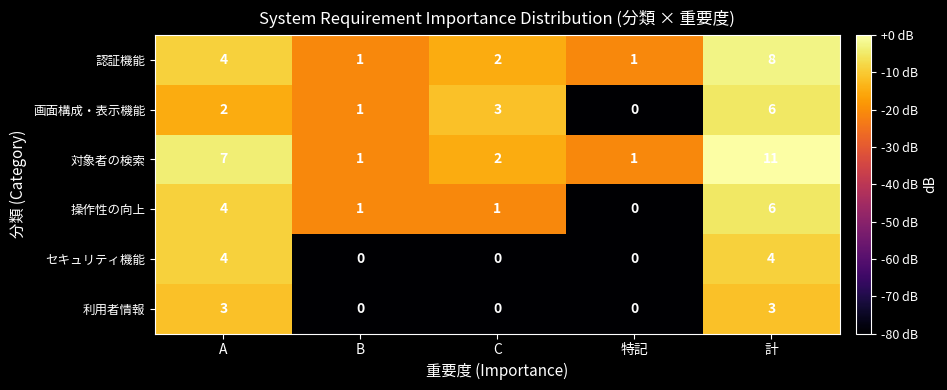

Reading left to right, extract all data points from this chart.

認証機能: 4	1	2	1	8
画面構成・表示機能: 2	1	3	0	6
対象者の検索: 7	1	2	1	11
操作性の向上: 4	1	1	0	6
セキュリティ機能: 4	0	0	0	4
利用者情報: 3	0	0	0	3